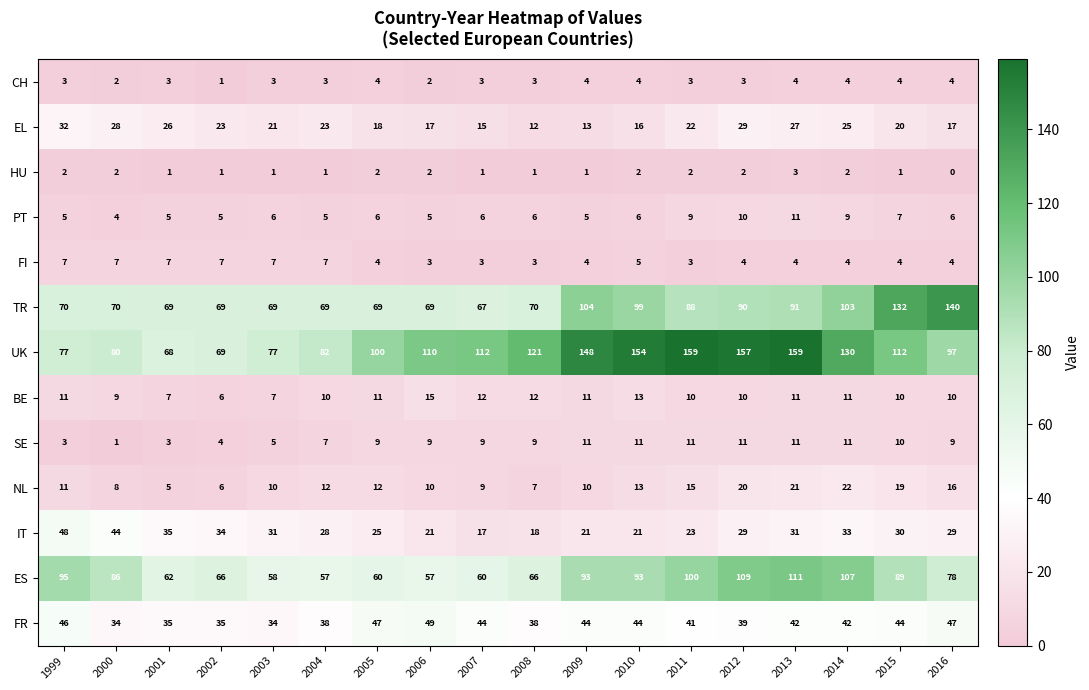

Which category has the lowest value across all series?

2016